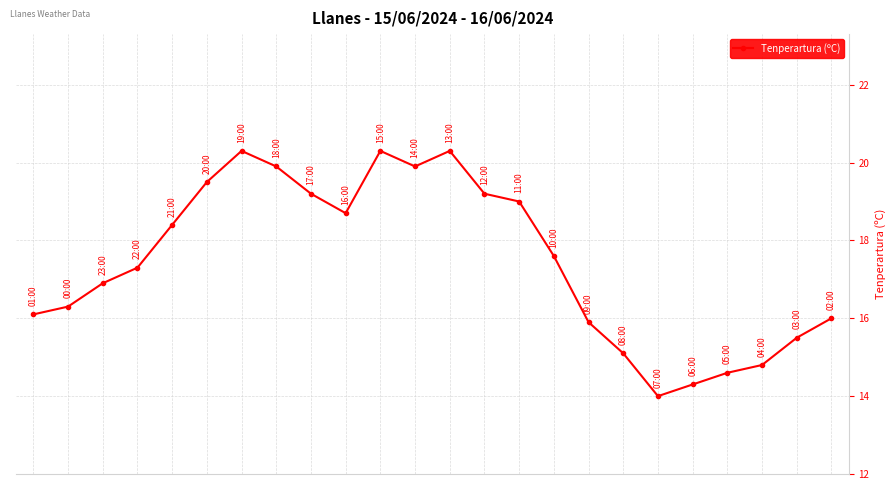

What is the value of the 3rd point from the left?

16.9